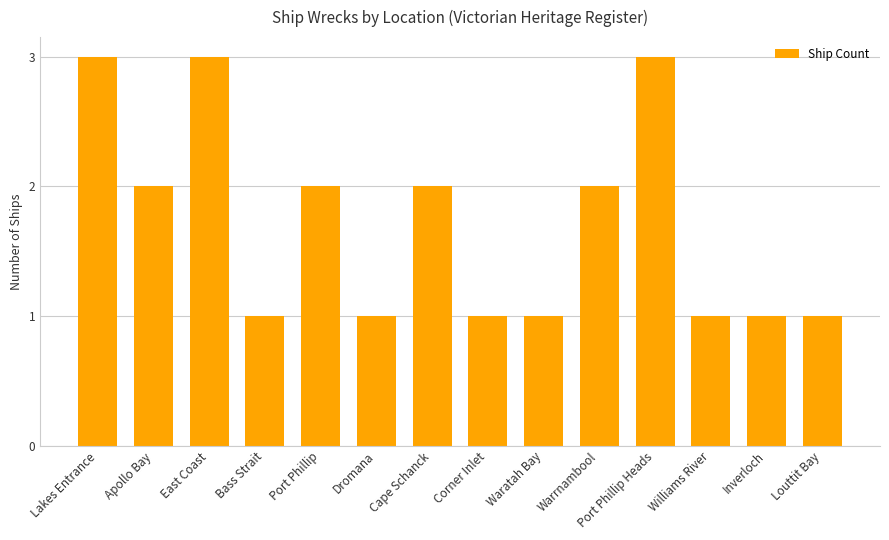

What is the label of the 11th bar from the right?

Bass Strait